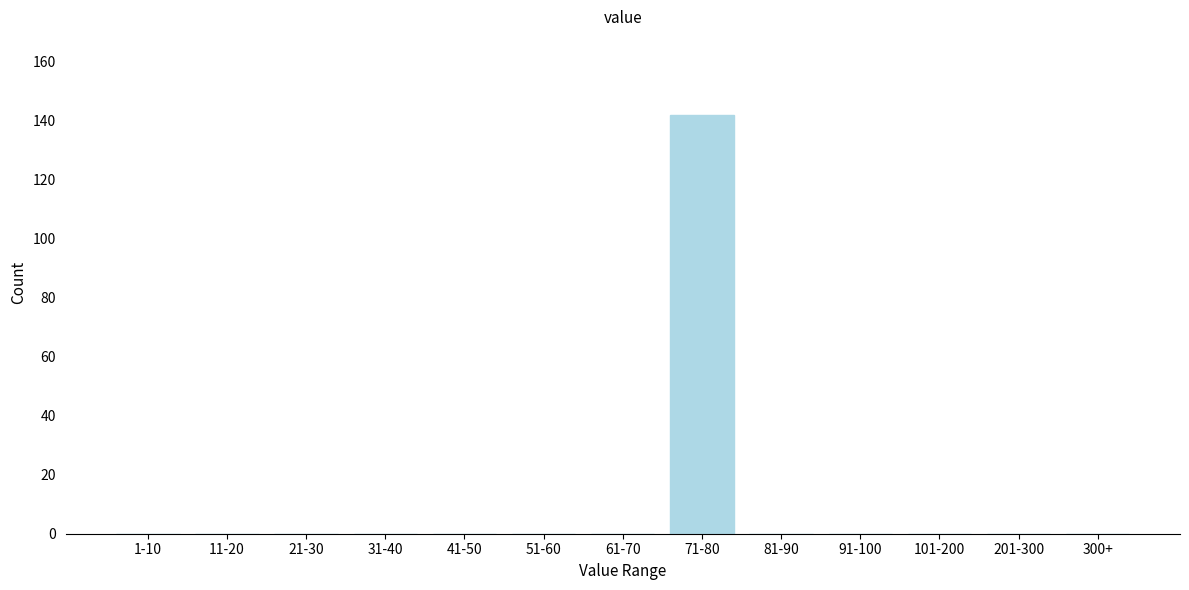

Reading left to right, transcribe all the data shown in this chart.

1-10=0	11-20=0	21-30=0	31-40=0	41-50=0	51-60=0	61-70=0	71-80=142	81-90=0	91-100=0	101-200=0	201-300=0	300+=0